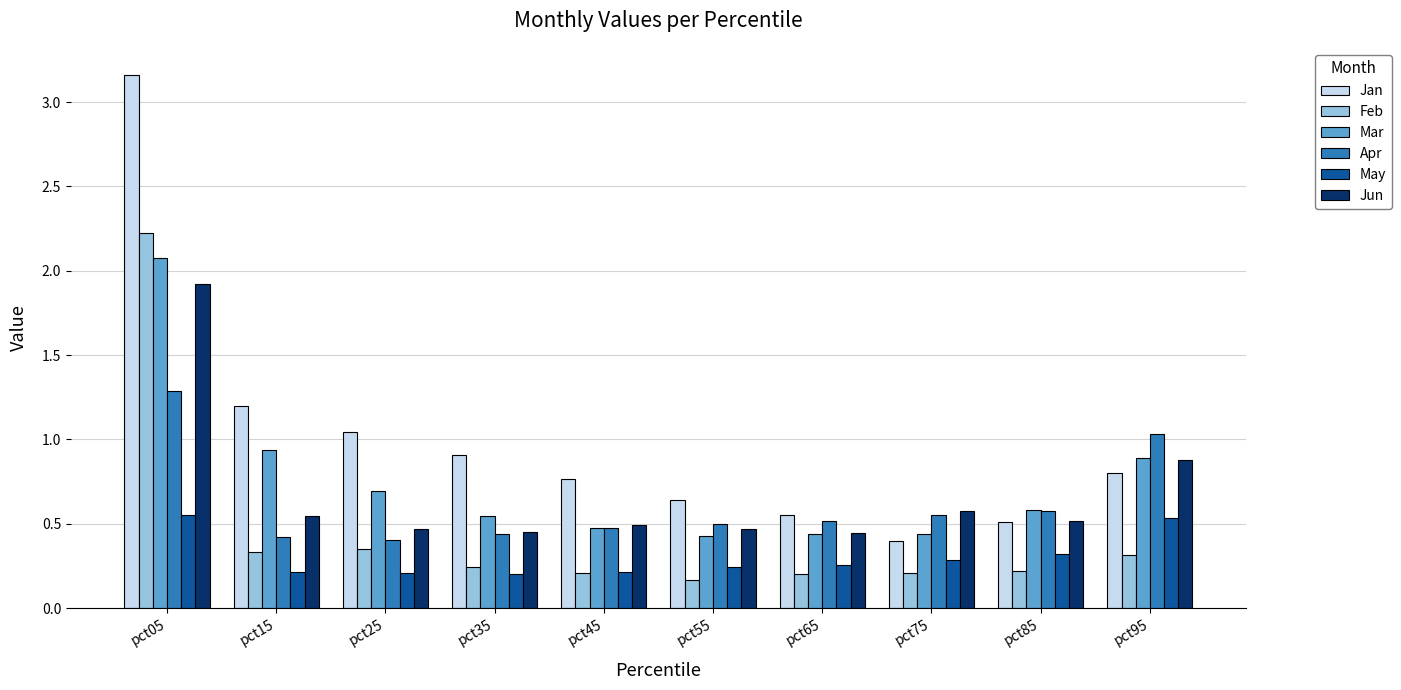

Where is Jun nearest to the value 1?

pct95